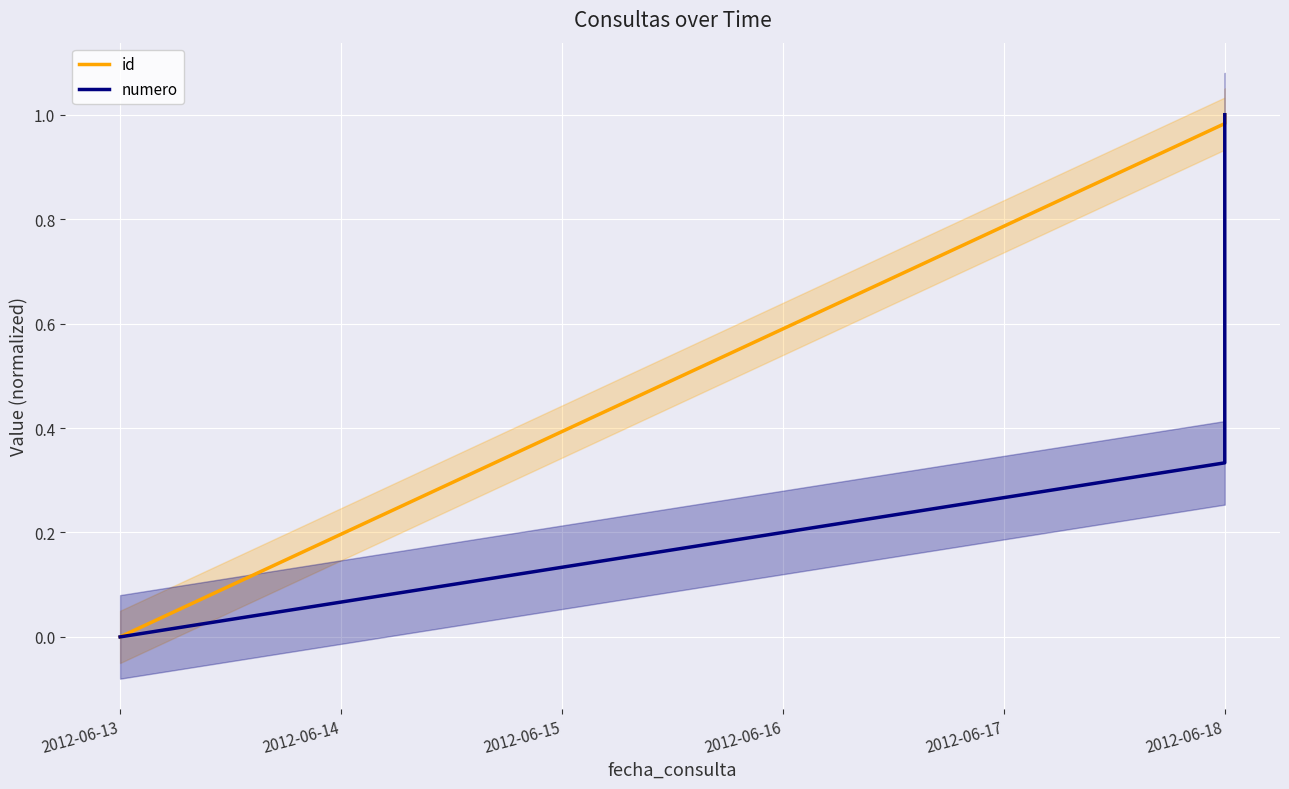

At 2012-06-15, list the series in order from largest to smallest.

id, numero